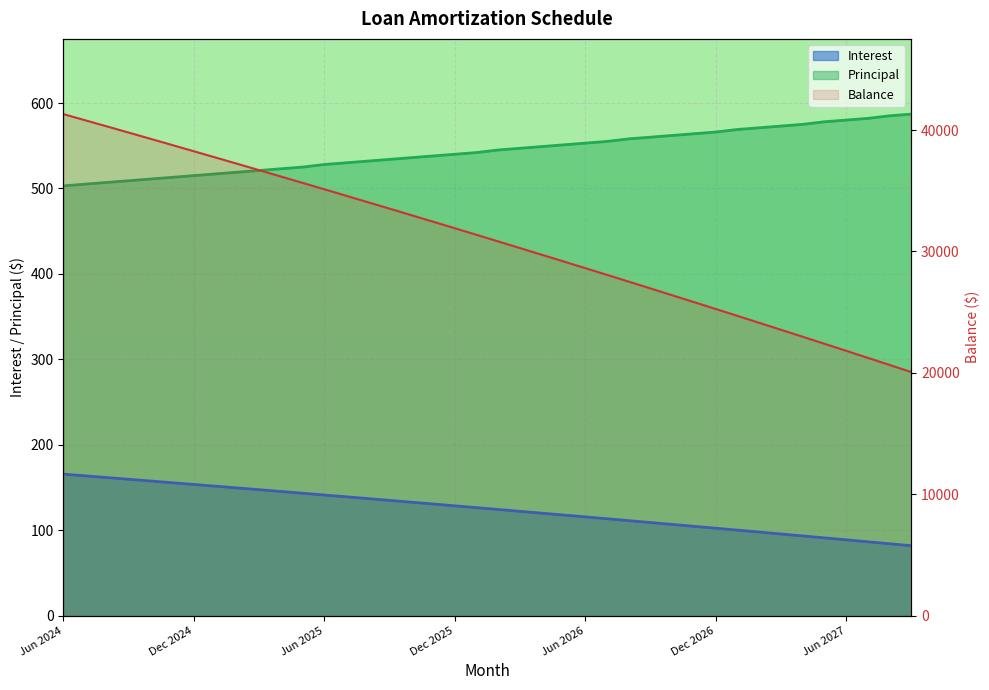

Between Jul 2026 and Feb 2026, which is larger?

Feb 2026